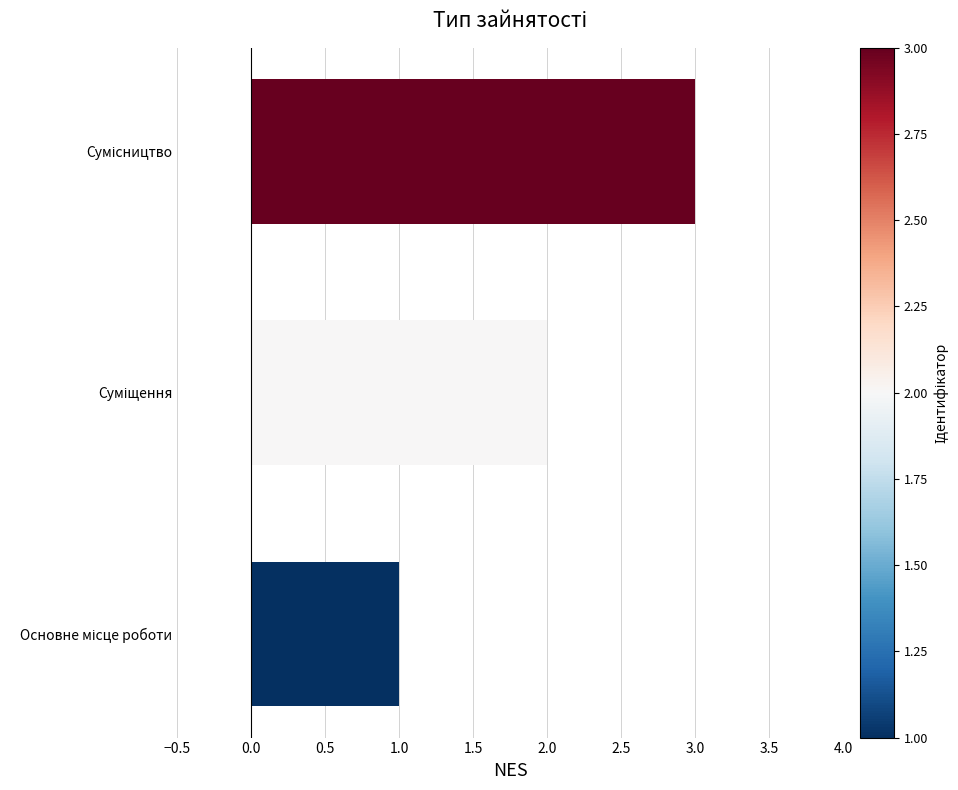

What is the greatest value displayed?

3